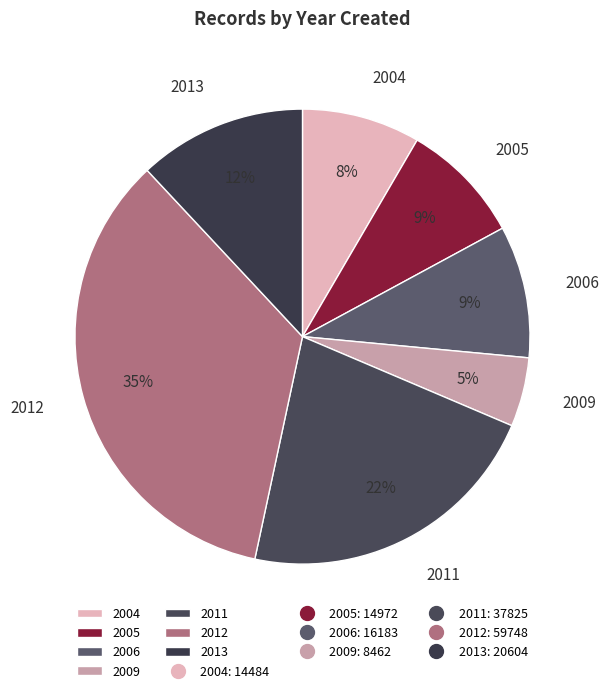

True or false: 2013 accounts for 21% of the total.

False